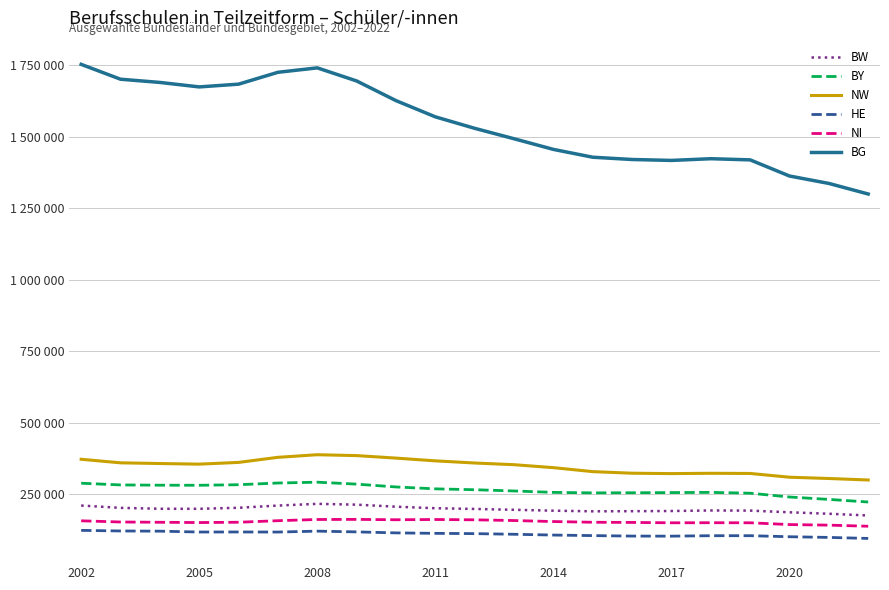

Does the chart have visible grid lines?

Yes